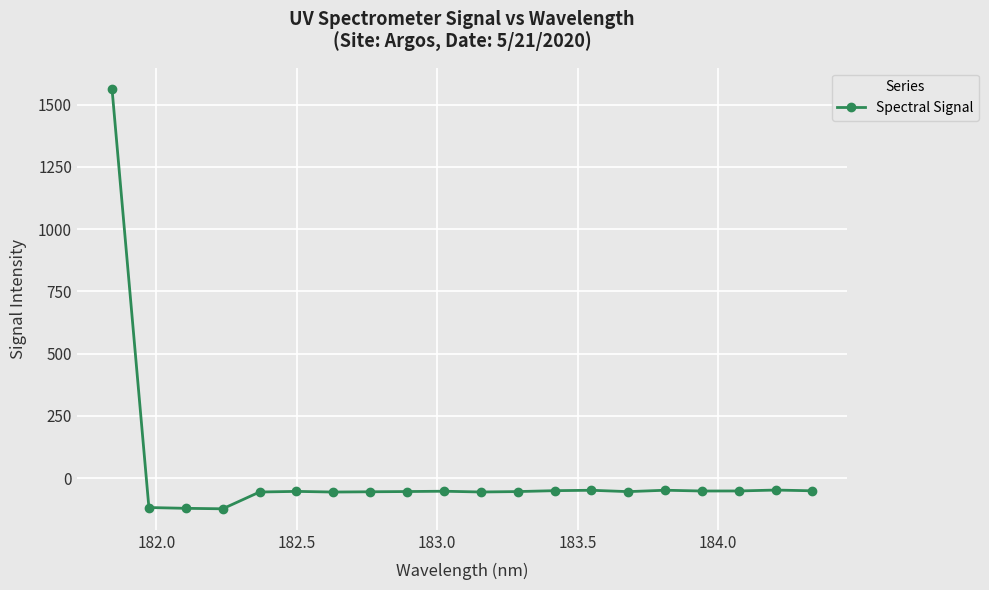

What is the value of the 9th point from the left?

-53.7